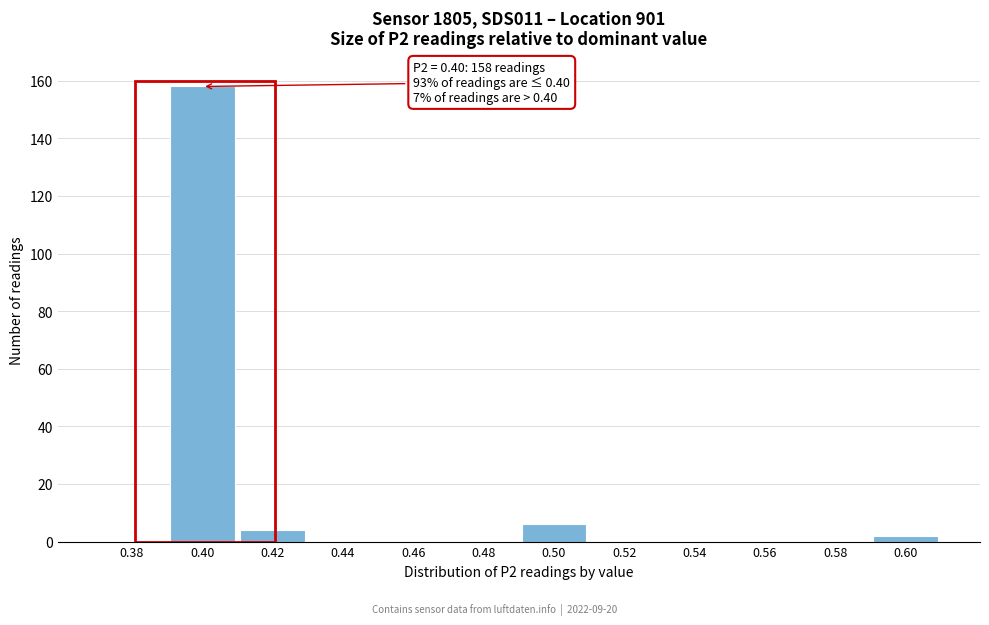

Reading right to left, what are all the values shown in this chart?

0.60=2	0.58=0	0.56=0	0.54=0	0.52=0	0.50=6	0.48=0	0.46=0	0.44=0	0.42=4	0.40=158	0.38=0